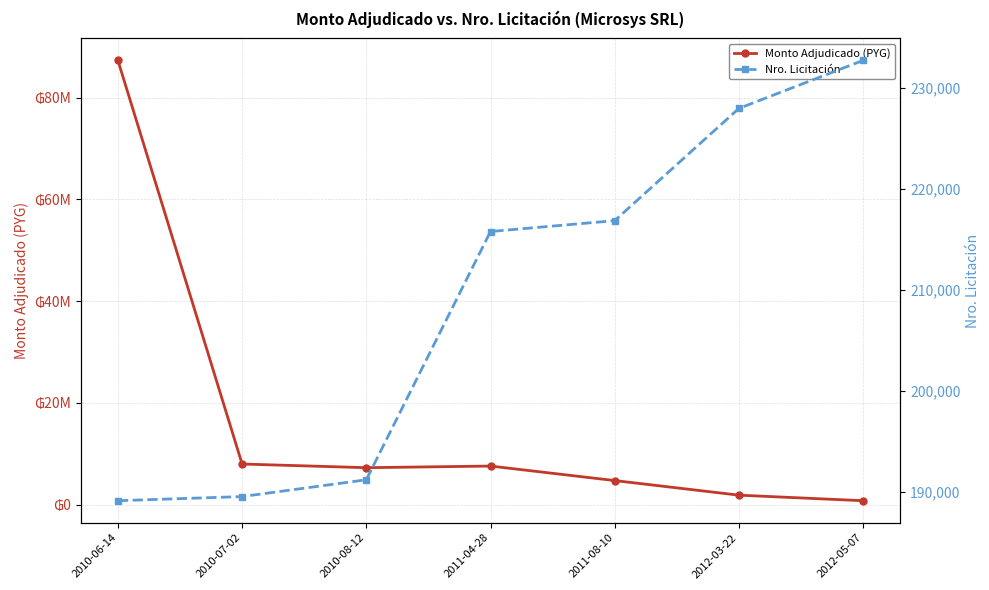

What is the spread (max minus min) of values at 2011-04-28?

7384212